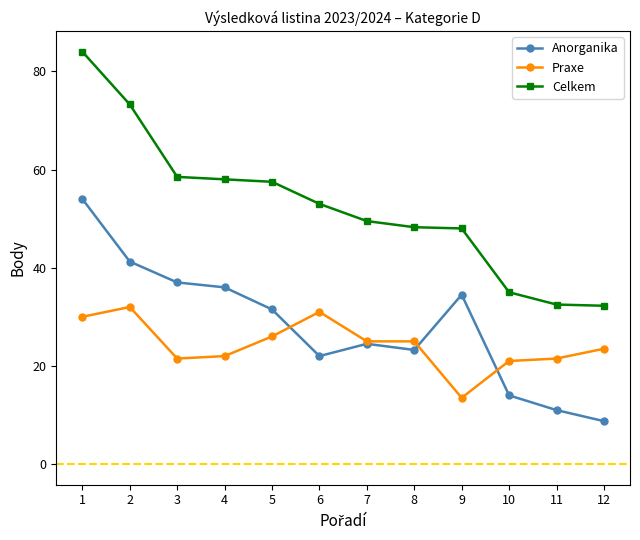

True or false: Praxe and Anorganika intersect in this chart.

True